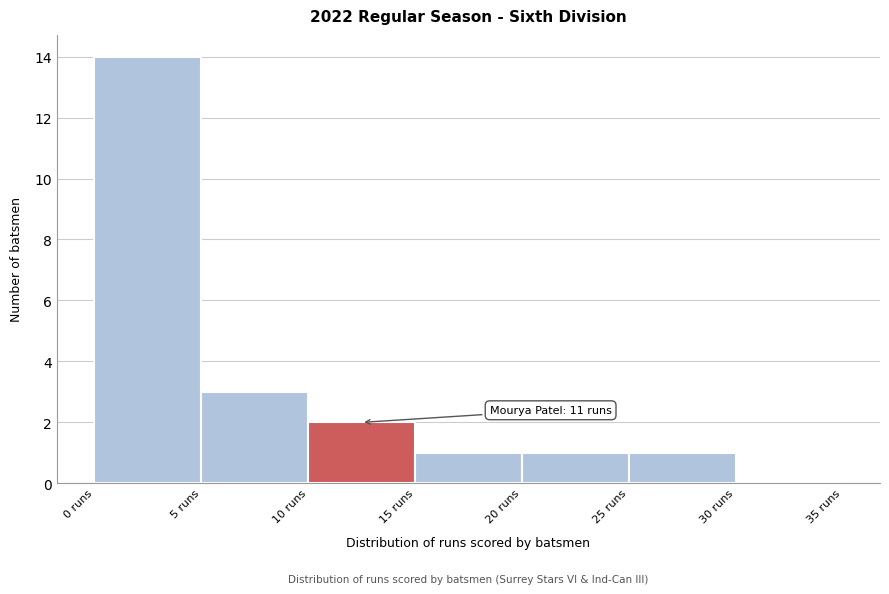

Over which range of the x-axis is the bar tallest?

0 to 5